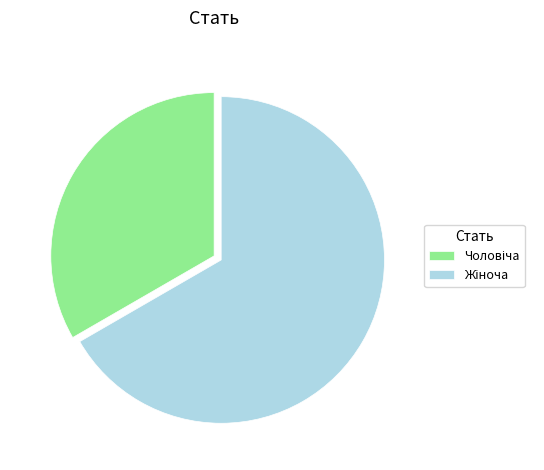

Does any single category account for the majority?

Yes